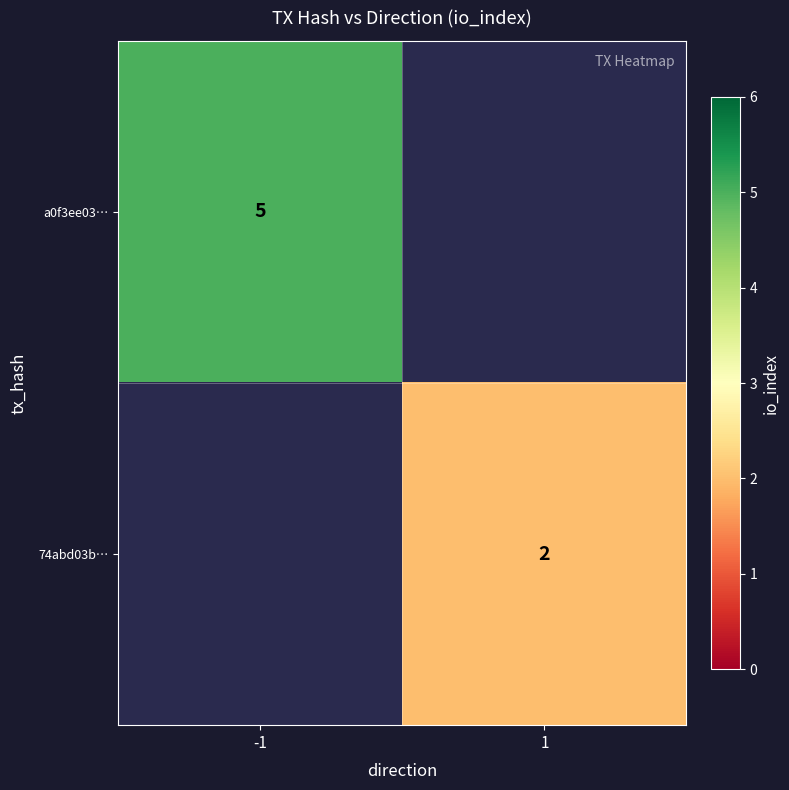

Is the value of a0f3ee03… at -1 greater than the value of 74abd03b… at 1?

Yes